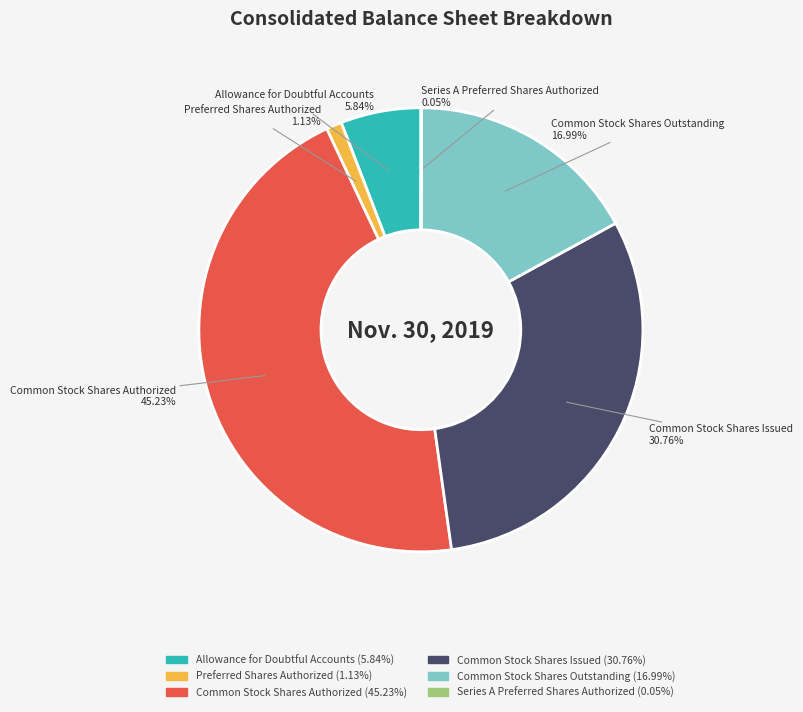

Is the sum of Allowance for Doubtful Accounts and Common Stock Shares Outstanding greater than half?

No